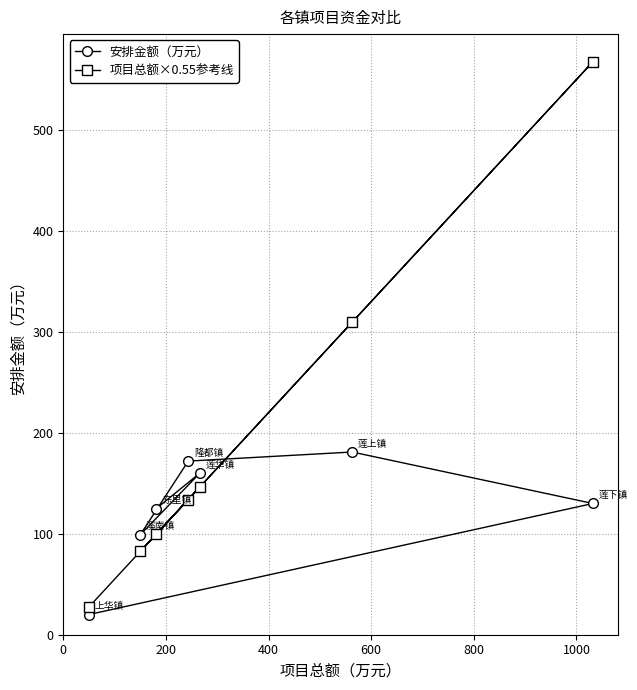

Which series has the largest range (max minus min)?

项目总额×0.55参考线